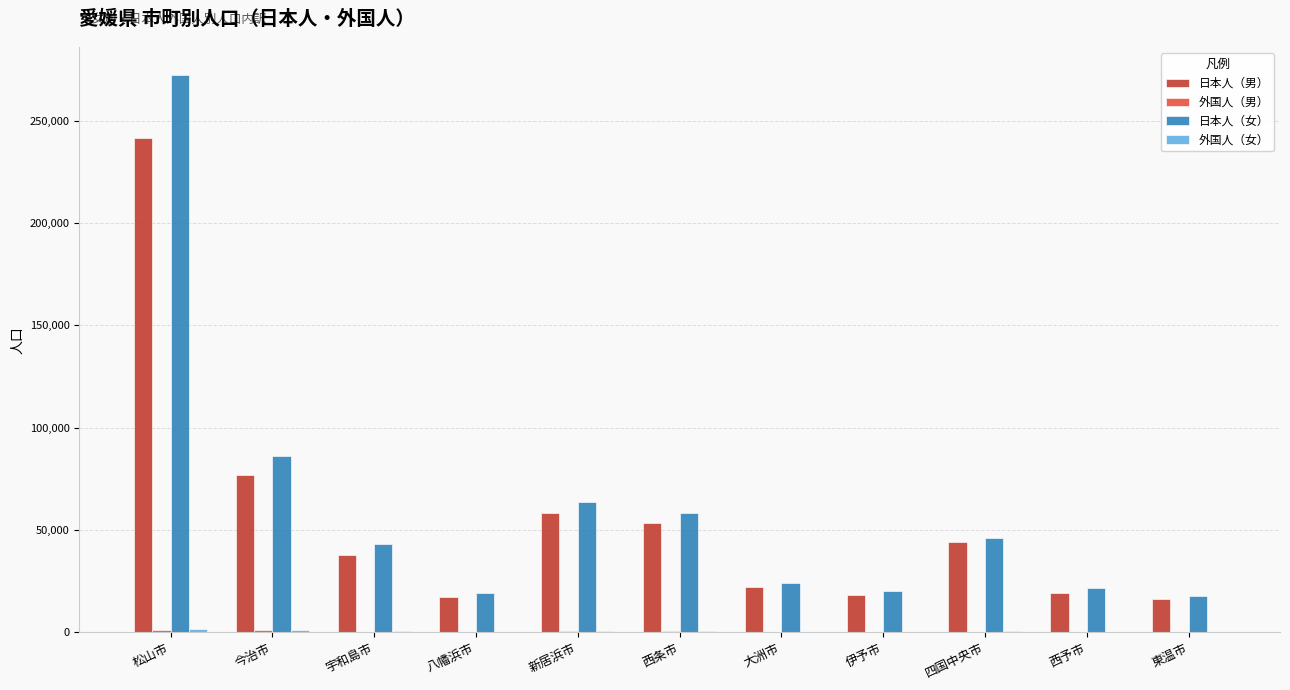

Where is 日本人（男） nearest to the value 128881?

今治市